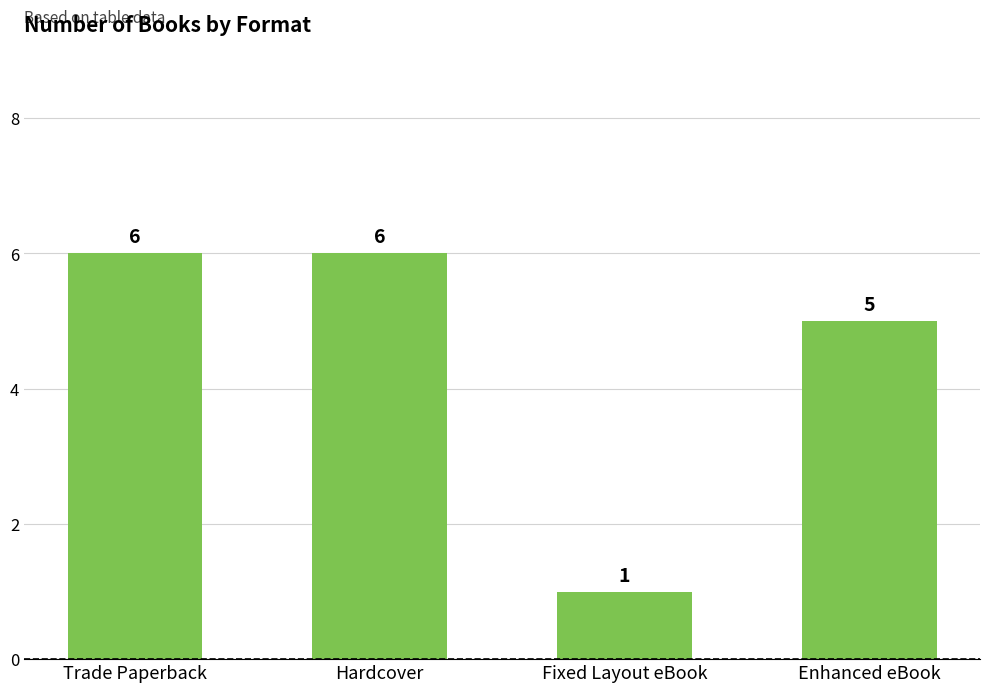

What is the label of the 2nd bar from the left?

Hardcover